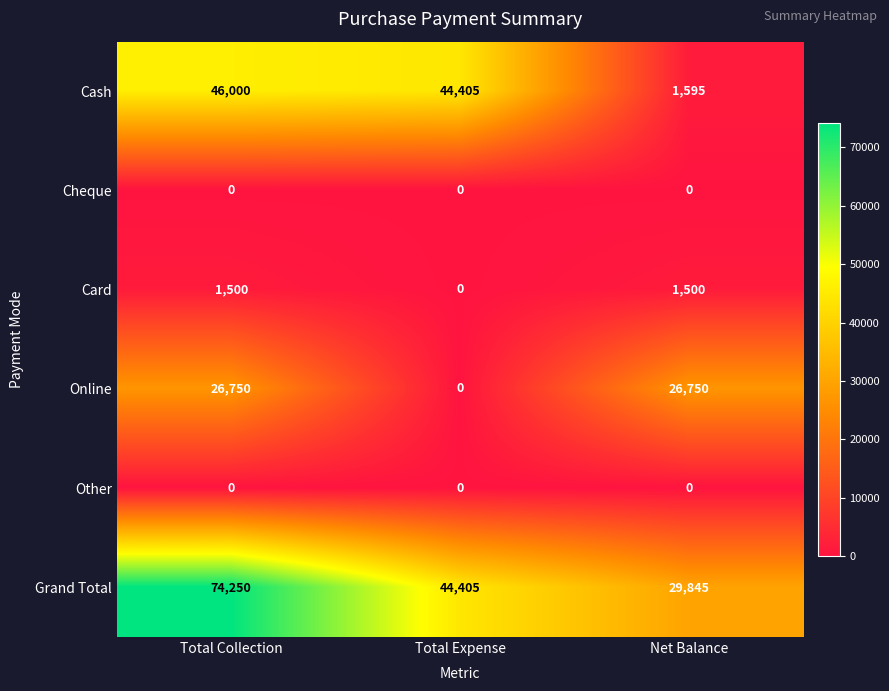

What is the difference between the Grand Total values at Net Balance and Total Expense?

14560